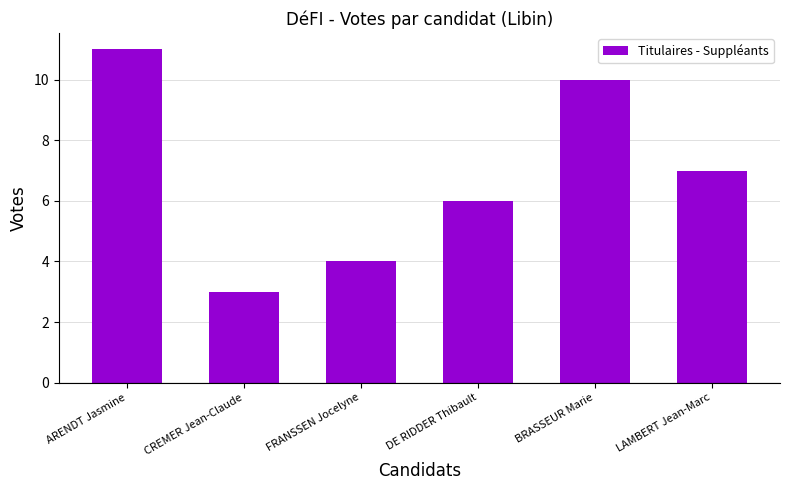

Where does the data first go above 7?

ARENDT Jasmine